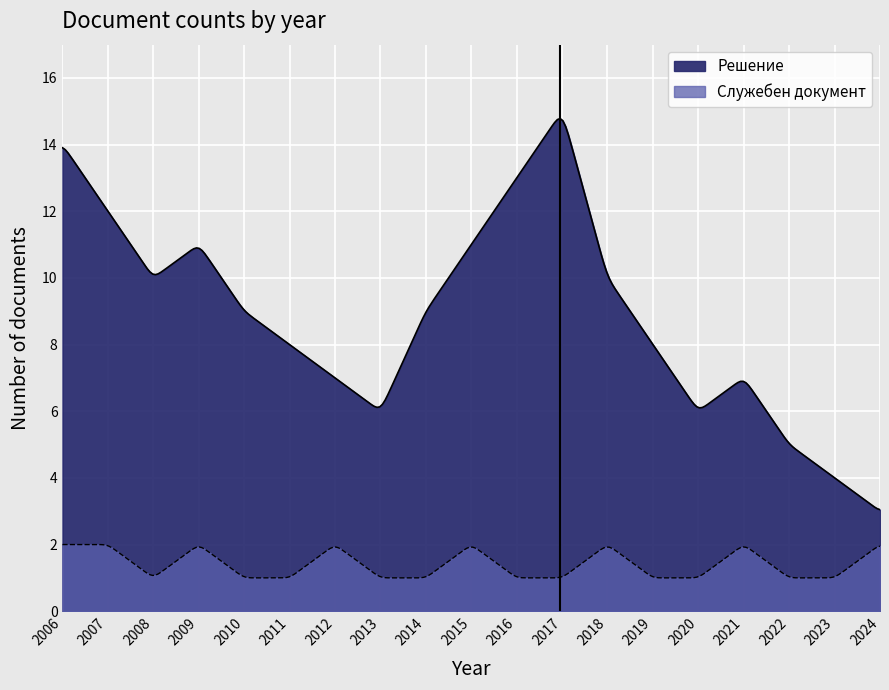

Reading right to left, list all the values displayed in this chart.

Решение: 2024=3	2023=4	2022=5	2021=7	2020=6	2019=8	2018=10	2017=15	2016=13	2015=11	2014=9	2013=6	2012=7	2011=8	2010=9	2009=11	2008=10	2007=12	2006=14
Служебен документ: 2024=2	2023=1	2022=1	2021=2	2020=1	2019=1	2018=2	2017=1	2016=1	2015=2	2014=1	2013=1	2012=2	2011=1	2010=1	2009=2	2008=1	2007=2	2006=2